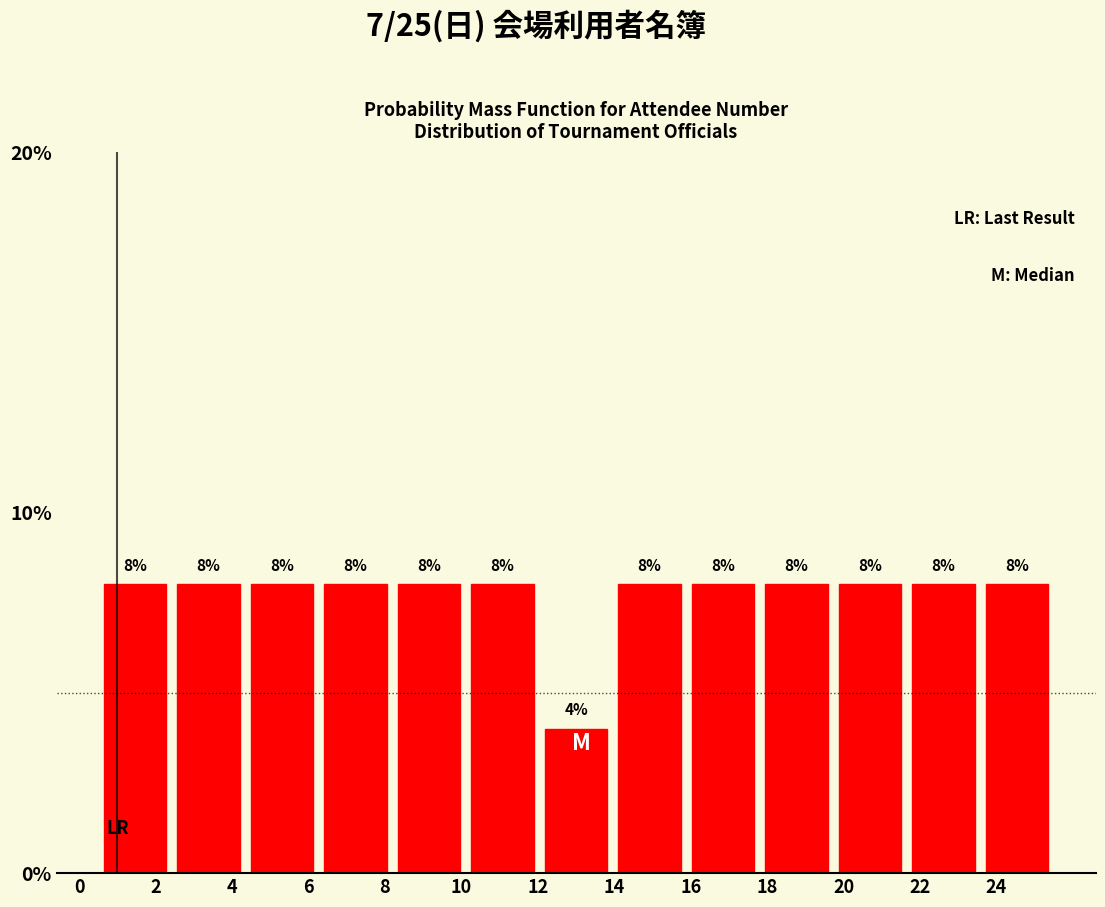

What is the height of the bar covering 4.4 to 6.2 on the x-axis? The bar edges are not printed on the chart, so give them approximately, as read against the axis.

8